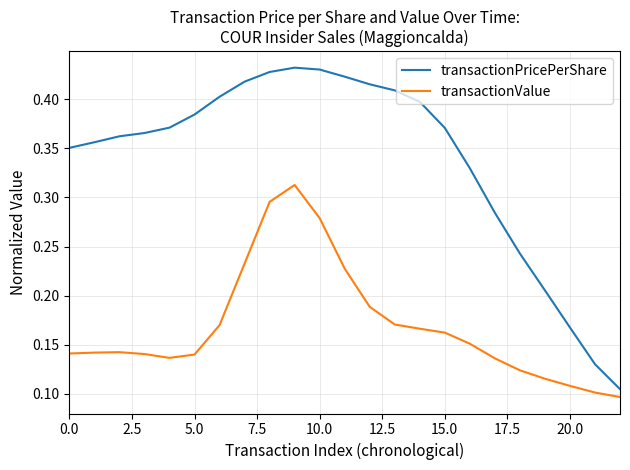

Rank the series by their maximum value, from highest to lowest.

transactionPricePerShare, transactionValue